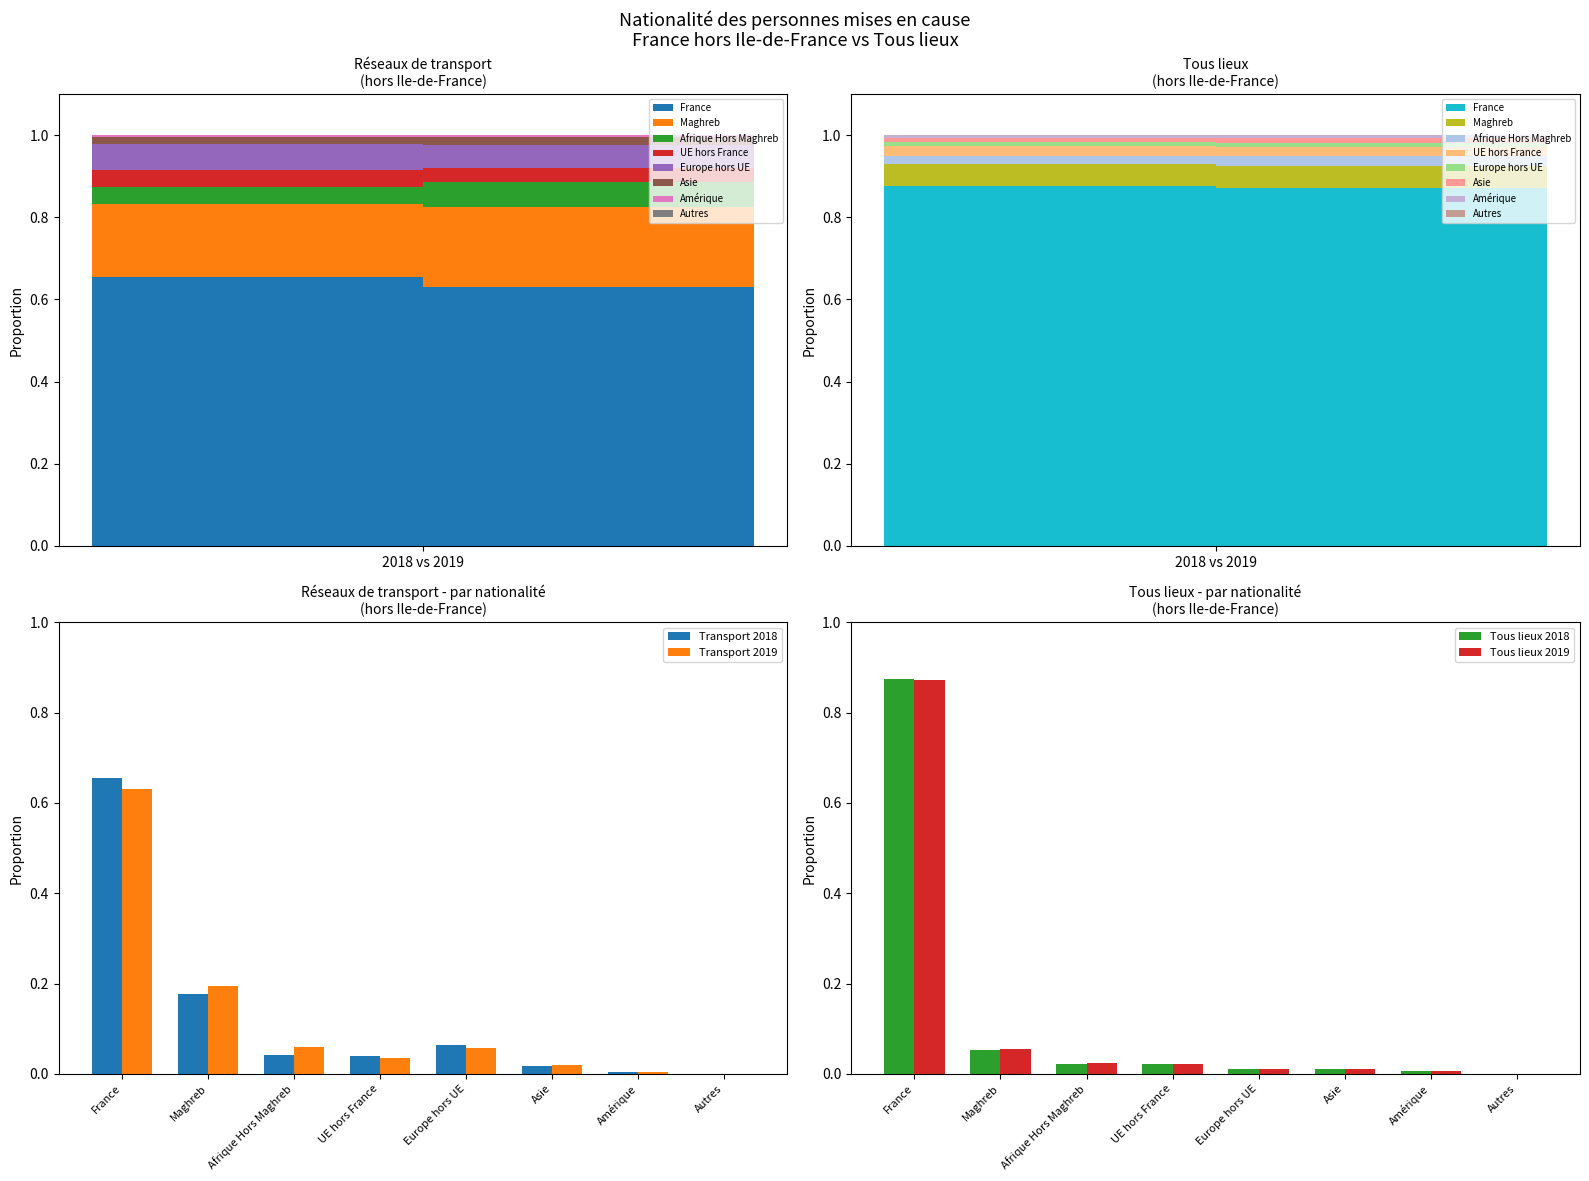

What are all the series names shown in the legend?

Transport 2018, Transport 2019, Tous lieux 2018, Tous lieux 2019